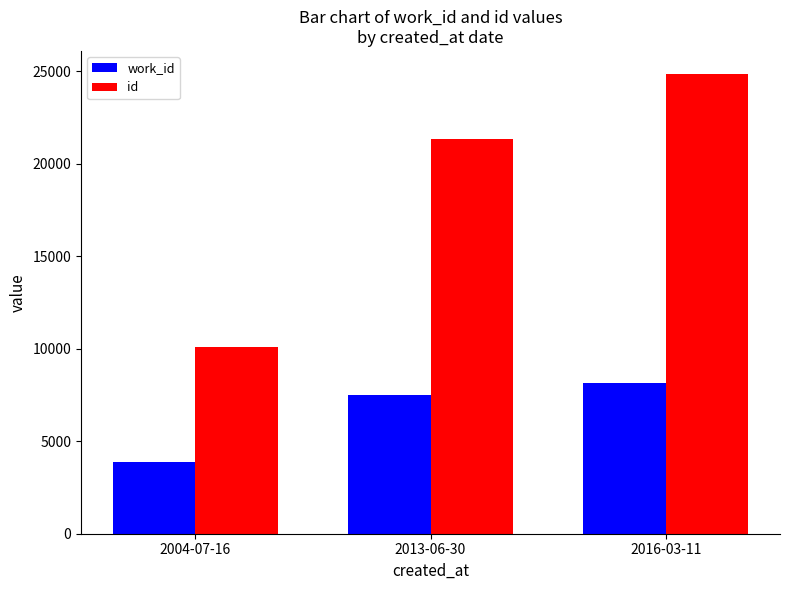

The value of work_id at 2016-03-11 is 5043. True or false?

False